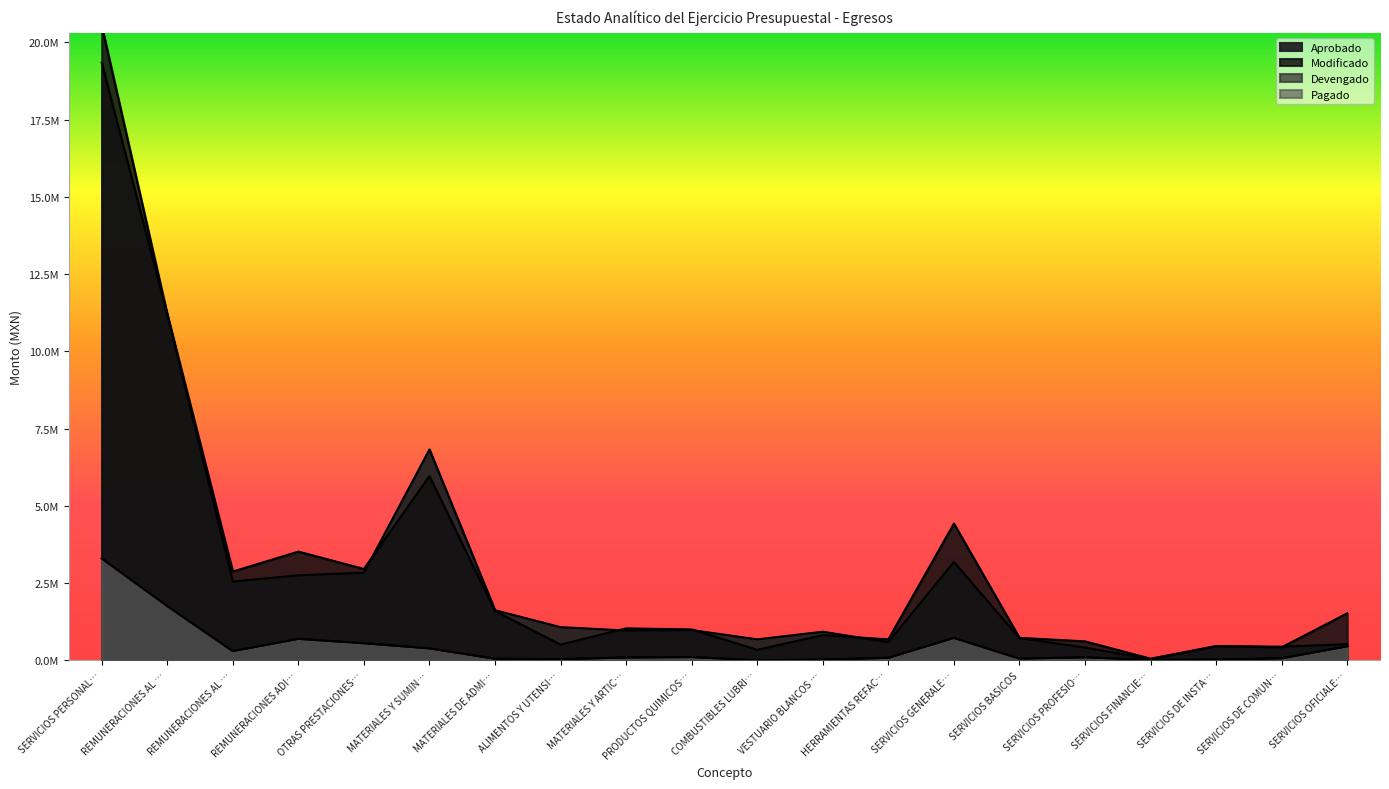

What is the label of the 20th point from the right?

SERVICIOS PERSONAL…